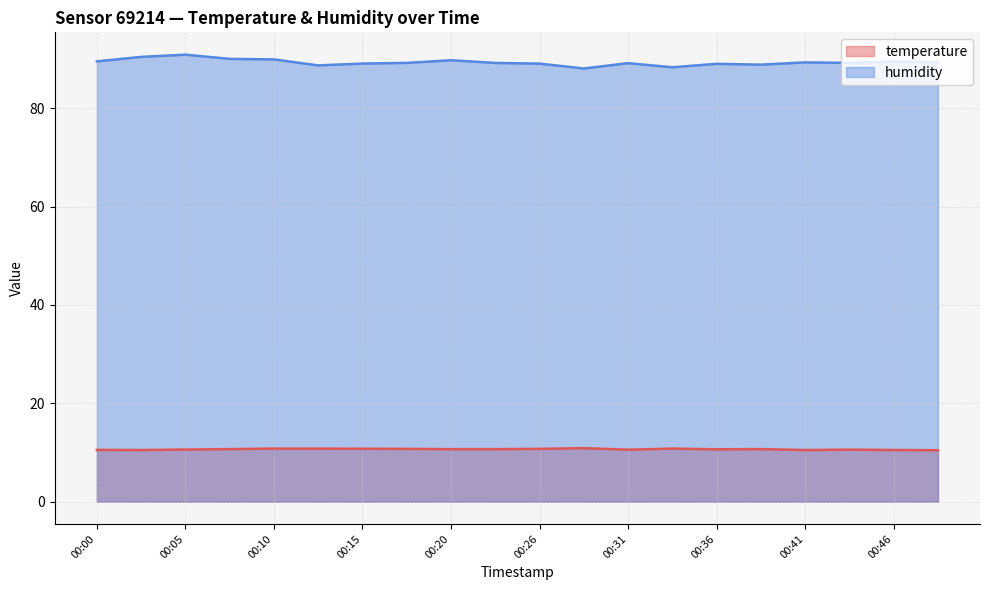

At which category is the sum across all series the highest?

00:05